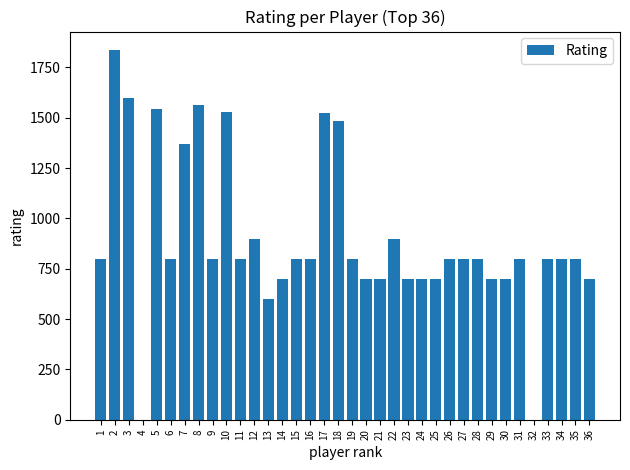

True or false: the data shows 1543 at 5.

True